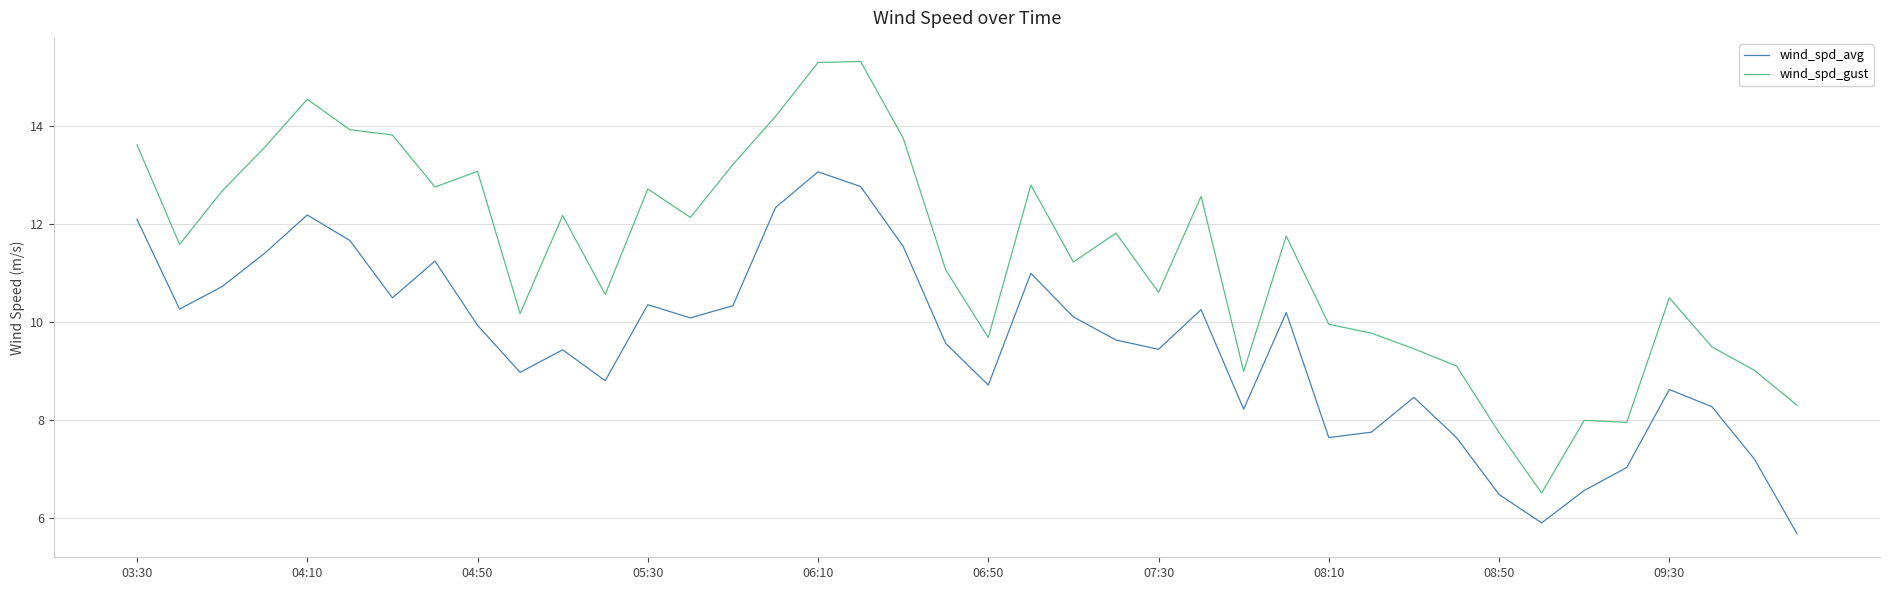

List the series in order of their peak value, highest first.

wind_spd_gust, wind_spd_avg